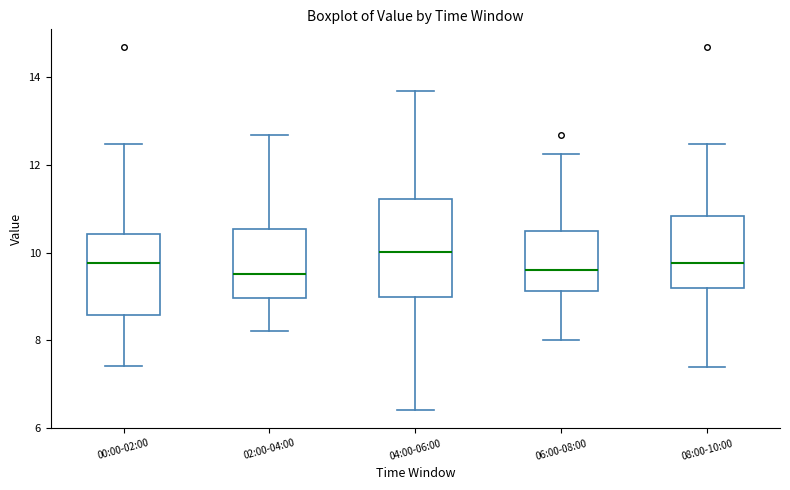

Reading left to right, read every box against the y-axis: the position of its median line, the range the box covers, and the ends of its whiskers. The values are not printed on the chart, so give them approximately, as read against the axis.

00:00-02:00: median 9.8, box 8.6 to 10.4, whiskers 7.4 to 12.4
02:00-04:00: median 9.6, box 9.0 to 10.6, whiskers 8.2 to 12.6
04:00-06:00: median 10.0, box 9.0 to 11.2, whiskers 6.4 to 13.6
06:00-08:00: median 9.6, box 9.2 to 10.4, whiskers 8.0 to 12.2
08:00-10:00: median 9.8, box 9.2 to 10.8, whiskers 7.4 to 12.4